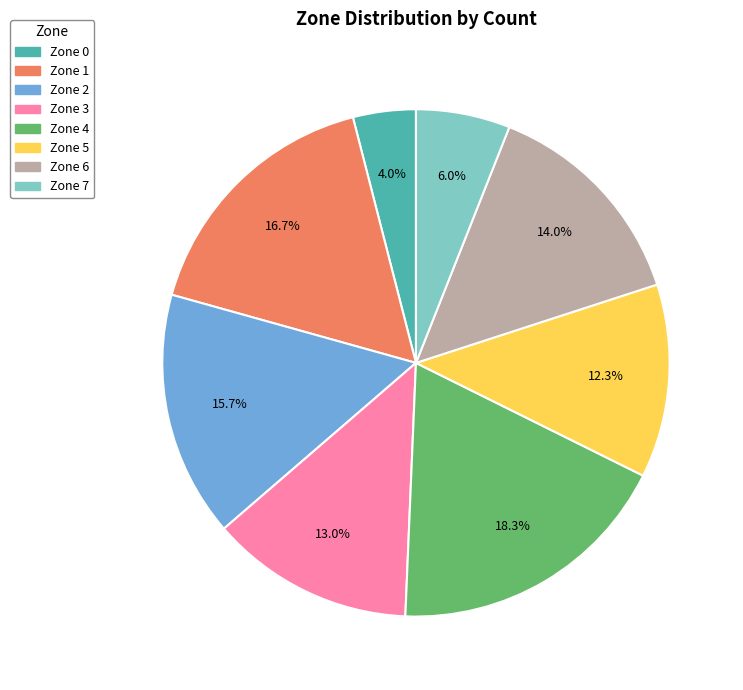

How much of the chart is everything except Zone 1?

83.3%